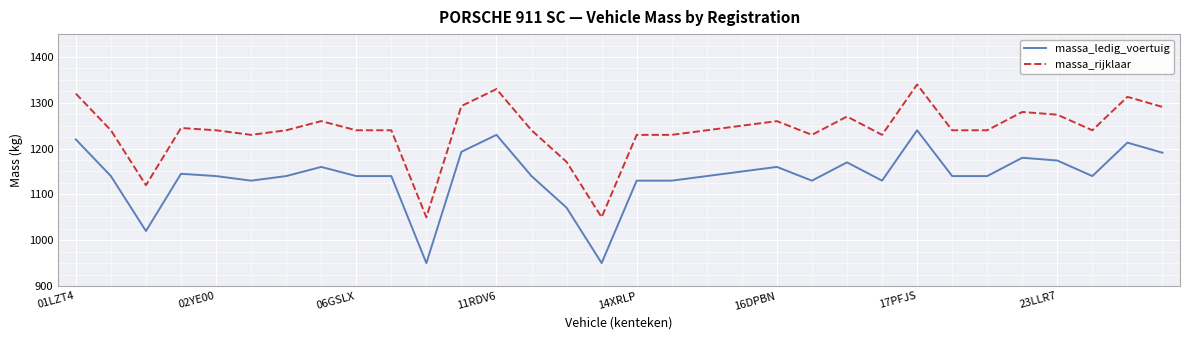

True or false: massa_ledig_voertuig and massa_rijklaar cross at least once.

False